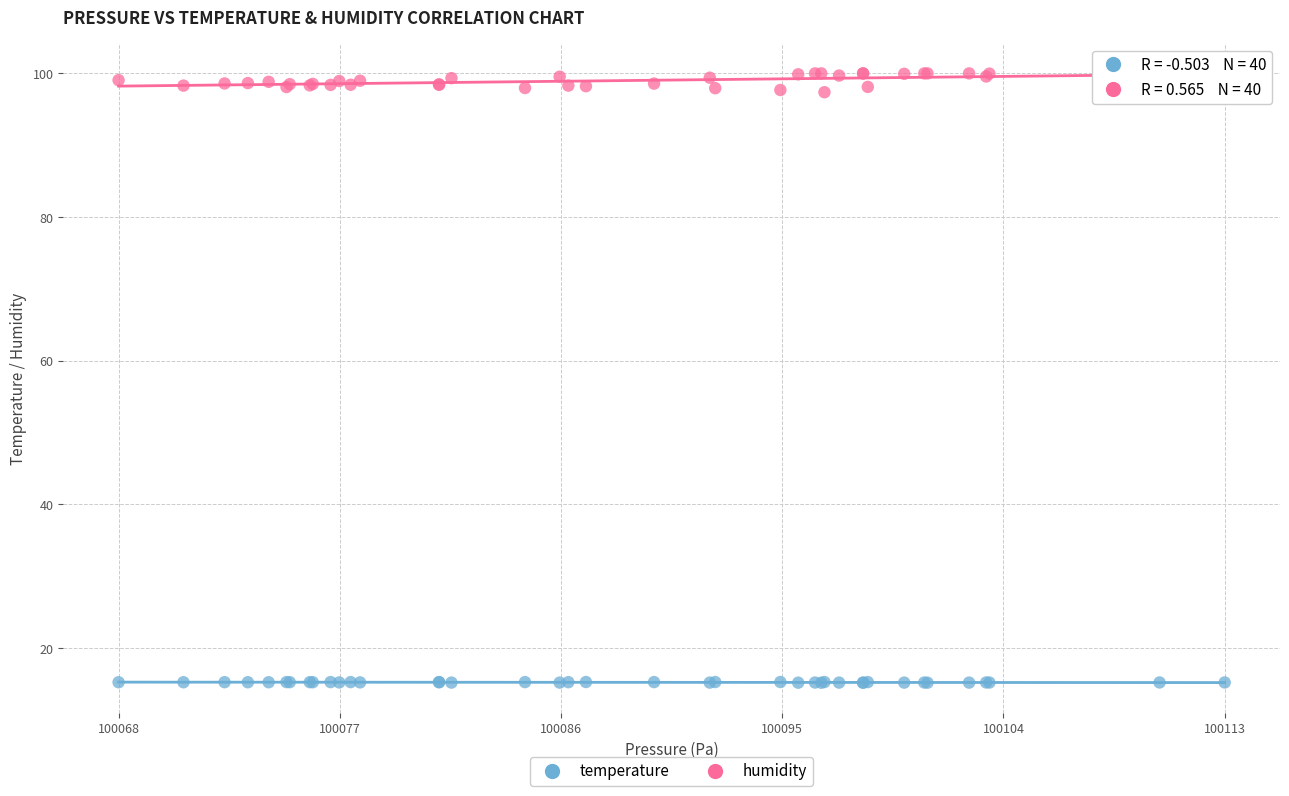

Which series reaches the minimum Y coordinate?

temperature